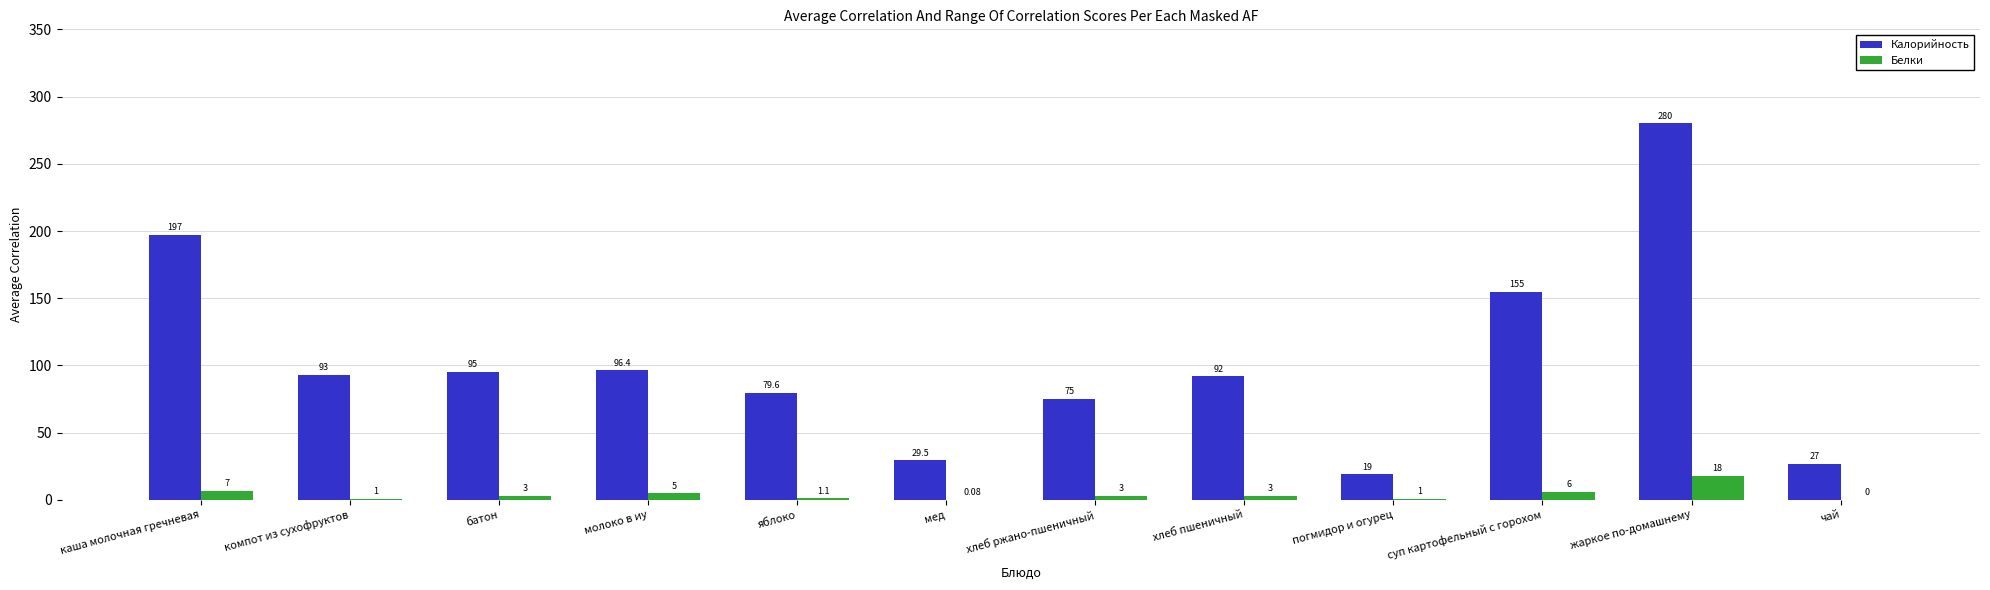

How many groups of bars are there?

12